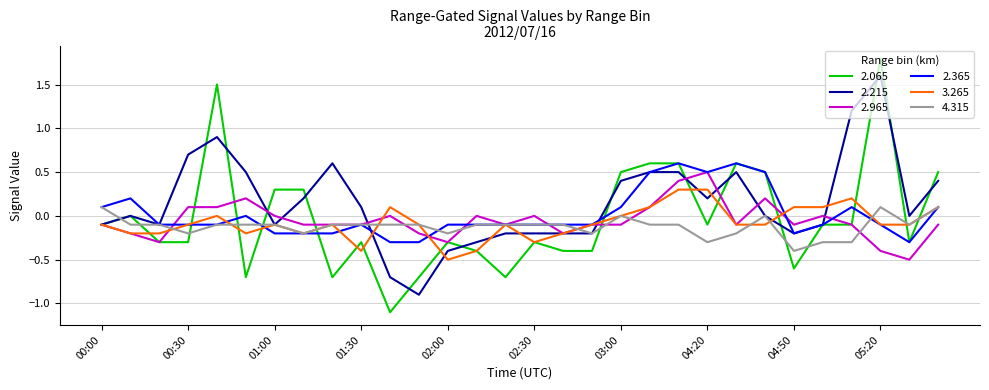

What are all the series names shown in the legend?

2.065, 2.215, 2.965, 2.365, 3.265, 4.315